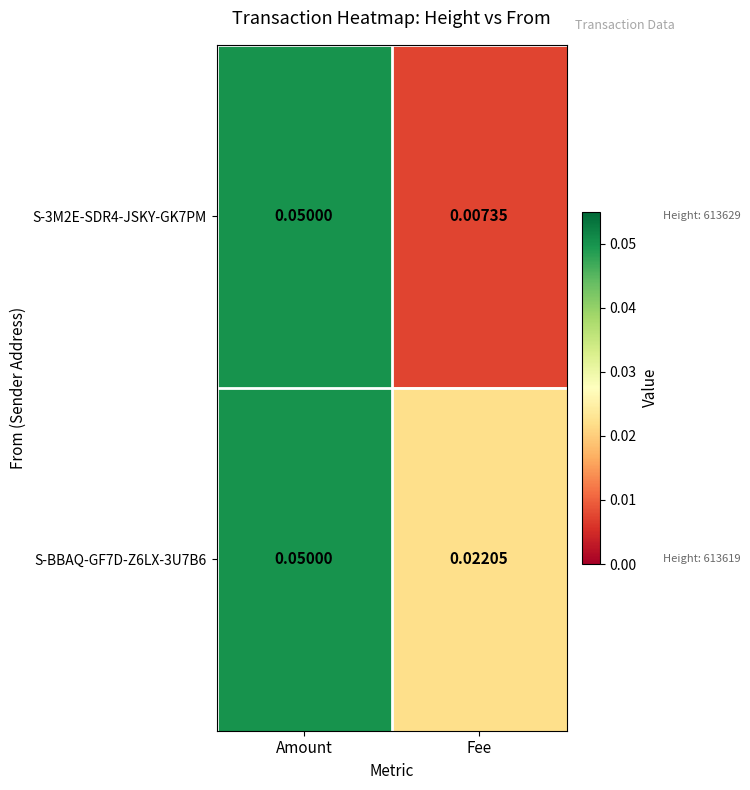

At which label is S-BBAQ-GF7D-Z6LX-3U7B6 closest to 0?

Fee